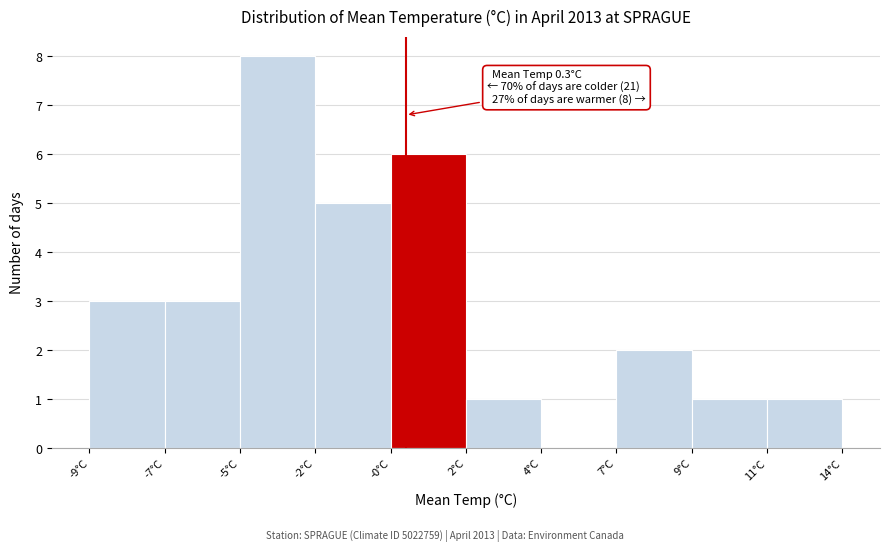

Reading left to right, extract all data points from this chart.

-9°C=3	-7°C=3	-5°C=8	-2°C=5	-0°C=6	2°C=1	4°C=0	7°C=2	9°C=1	11°C=1